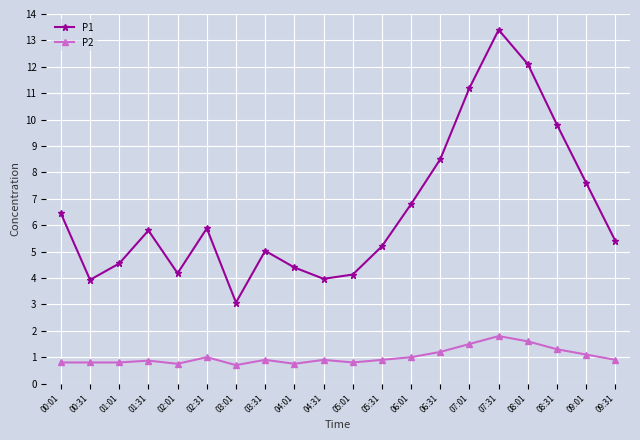

What position from the left is 06:31?

14